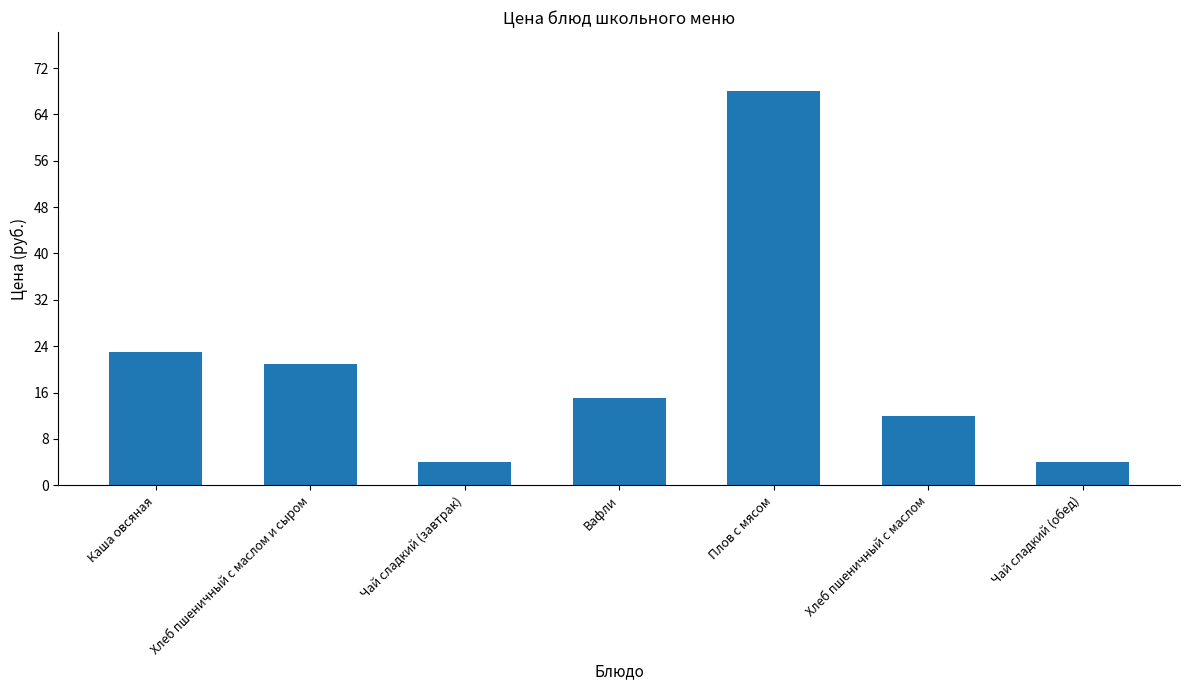

Is it true that the value at Чай сладкий (обед) is 1?

False